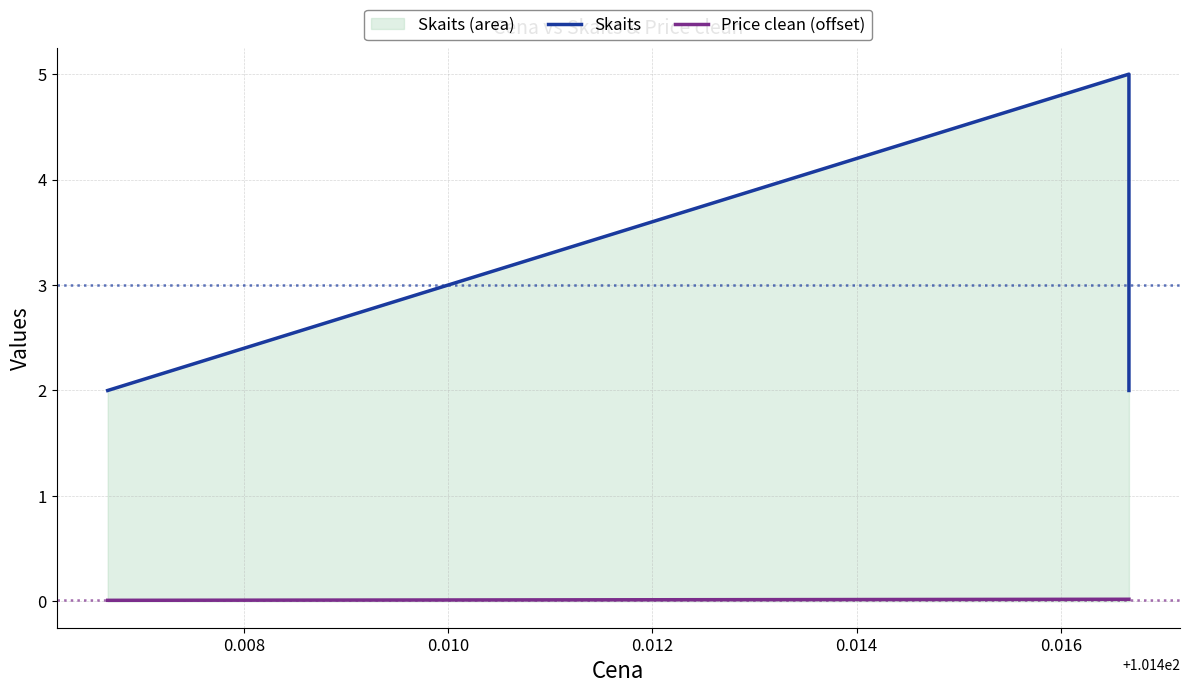

At 0.008, list the series in order from largest to smallest.

Skaits, Price clean (offset)